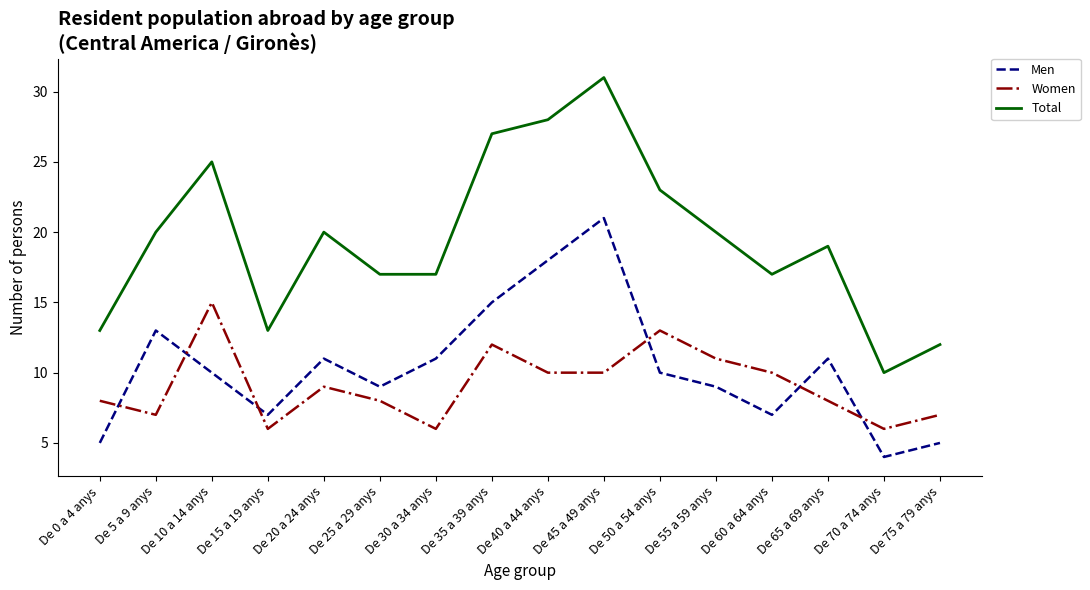

Rank the series by their maximum value, from highest to lowest.

Total, Men, Women